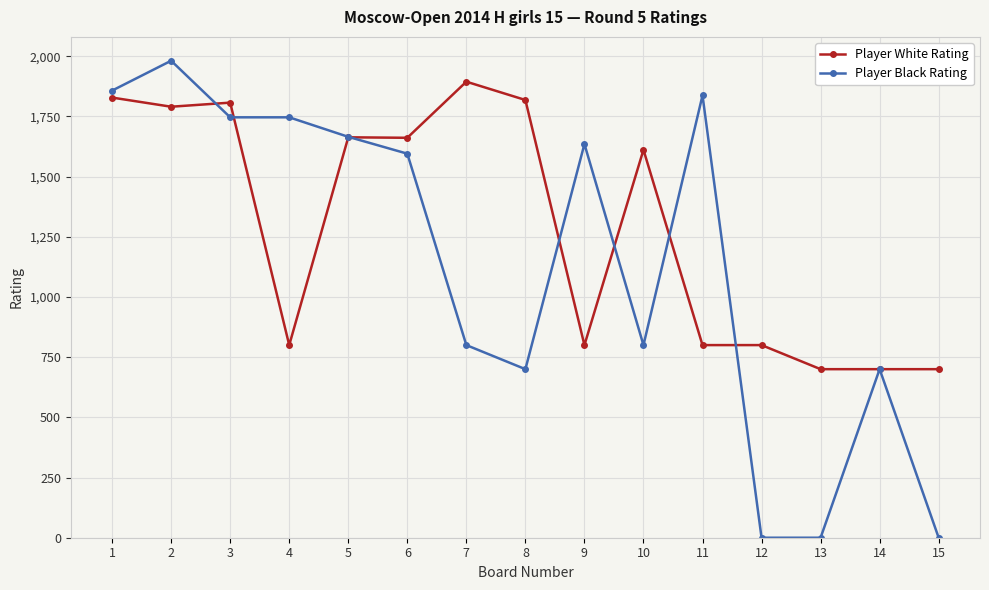

After their last crossing, which series has the higher values: Player Black Rating or Player White Rating?

Player White Rating